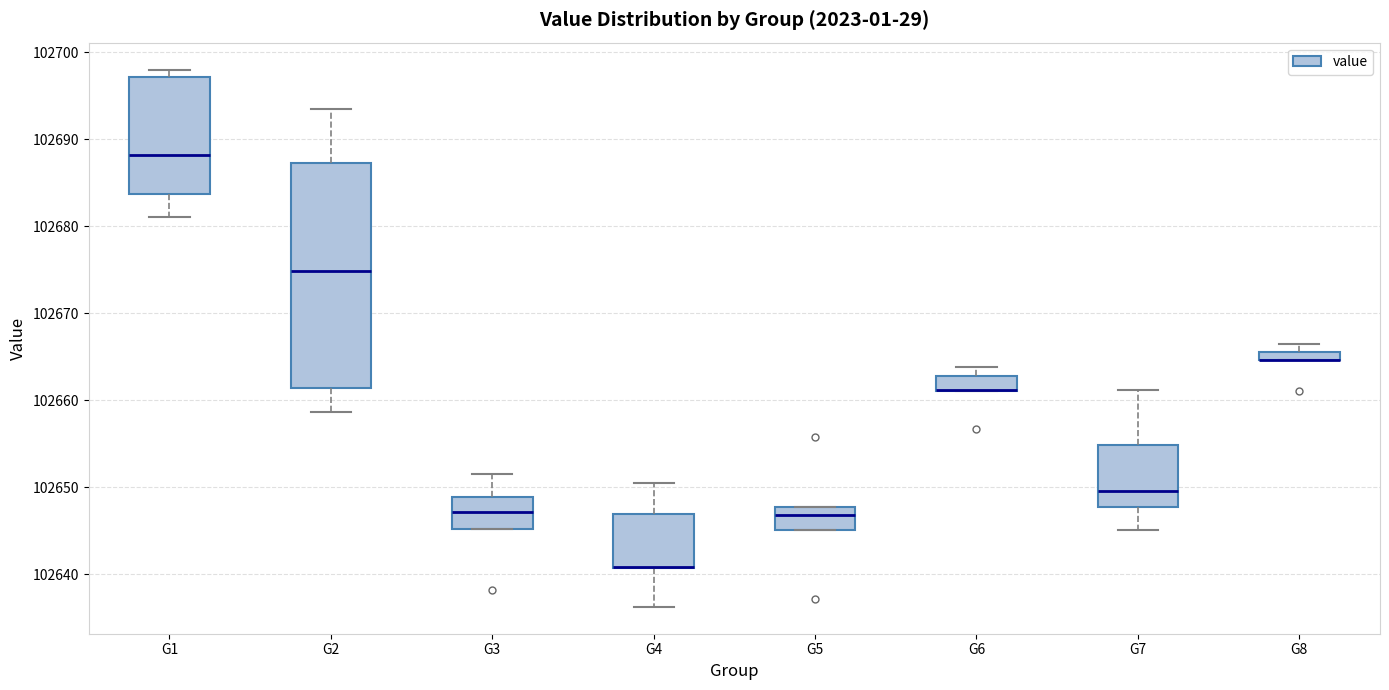

Which box is the tallest, from its lower edge to its upper edge?

G2